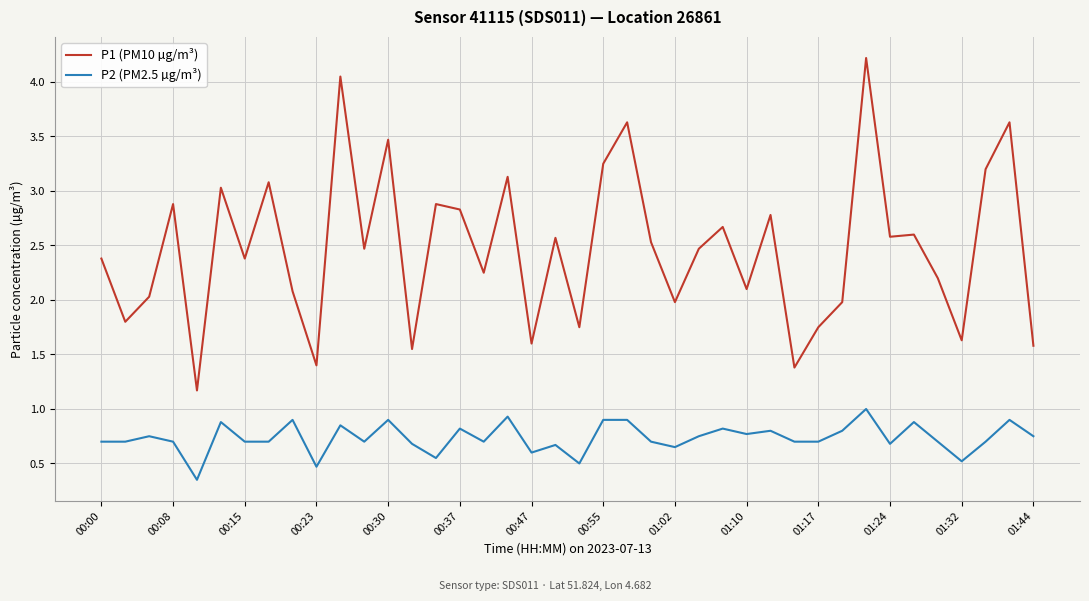

True or false: P2 (PM2.5 µg/m³) and P1 (PM10 µg/m³) cross at least once.

False